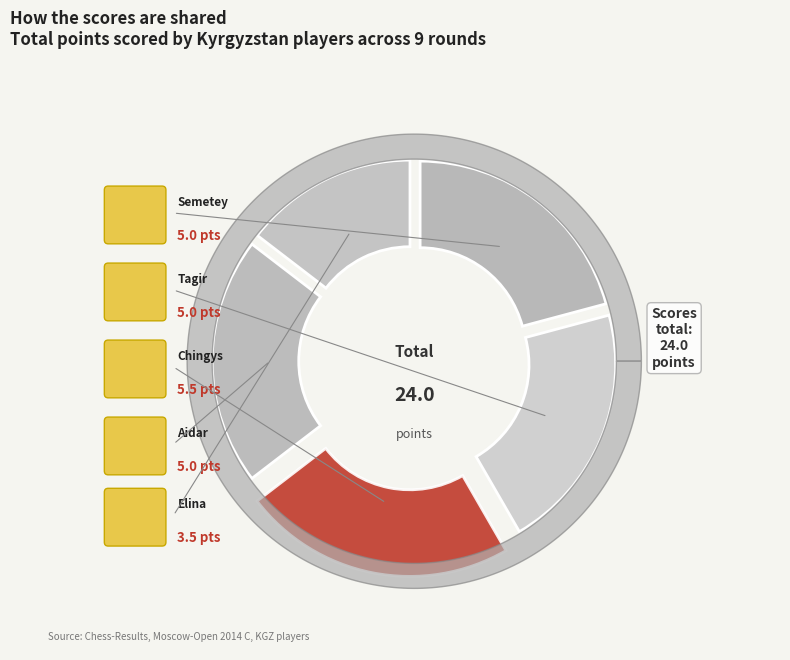

What percentage is the Kenenbaev Aidar slice, to the nearest percent?

21%